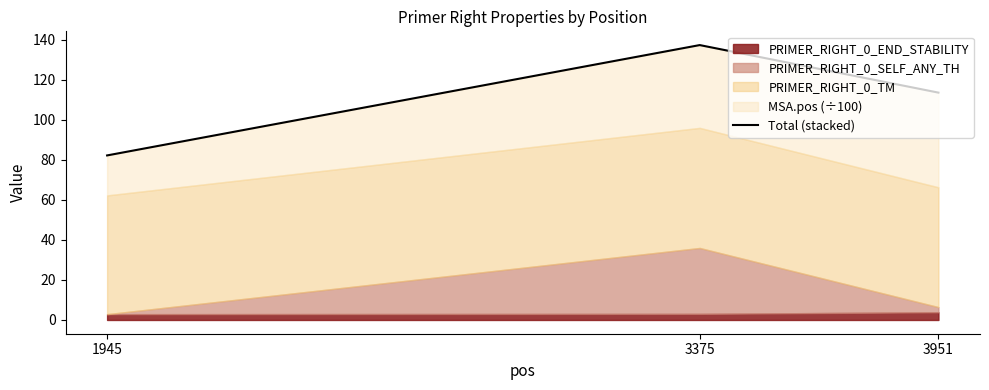

What is the difference between the values at 3951 and 1945?

31.4